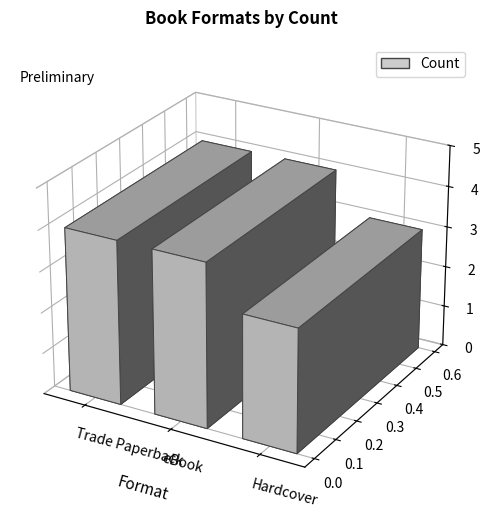

How many distinct data groups are displayed?

1